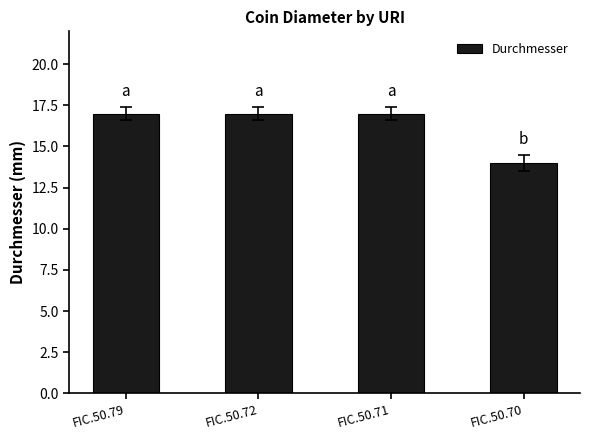

At which label is the value closest to 15?

FIC.50.70